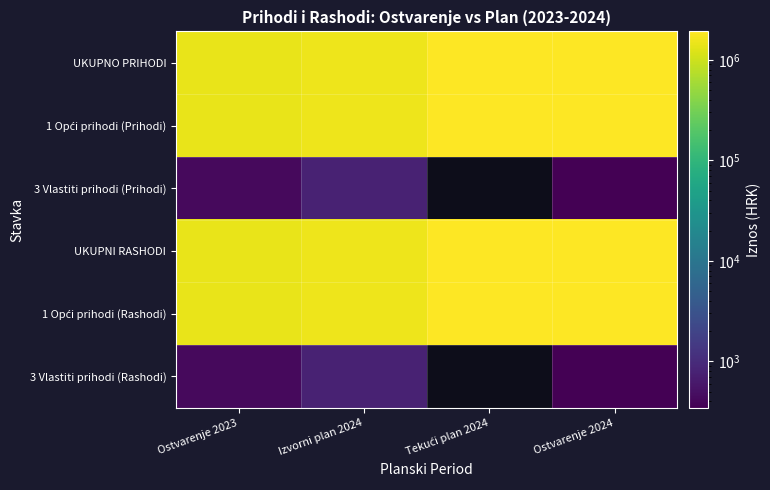

True or false: 1 Opći prihodi (Rashodi) has a value of 1429183.1 at Ostvarenje 2023.

True